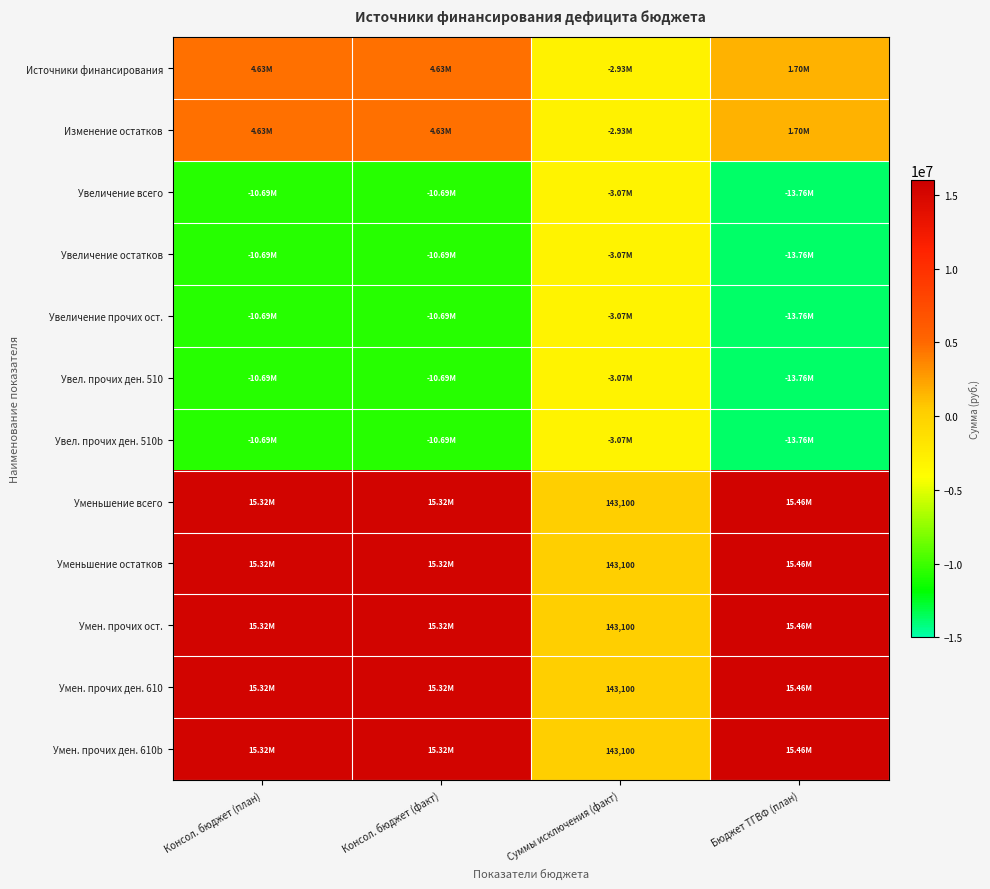

At which category is the sum across all series the highest?

Консол. бюджет (план)